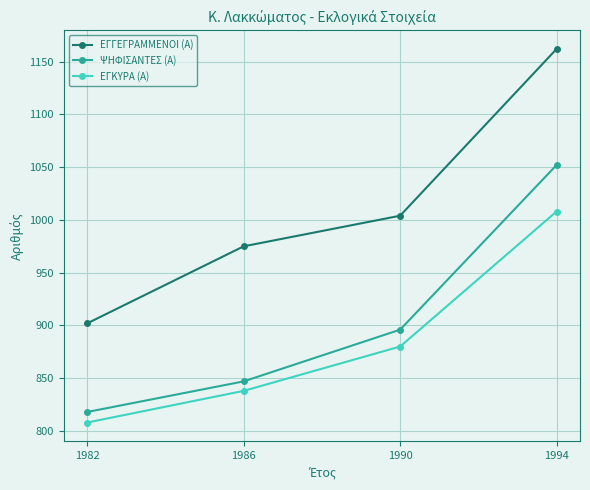

What is the difference between the ΕΓΚΥΡΑ (Α) values at 1986 and 1994?

170